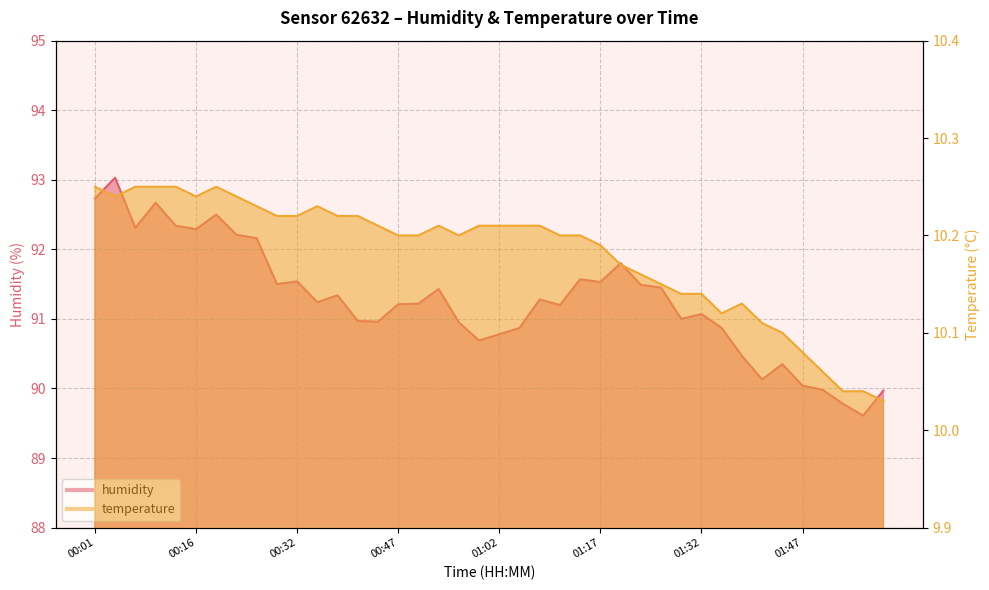

Where is temperature nearest to the value 10?

02:00